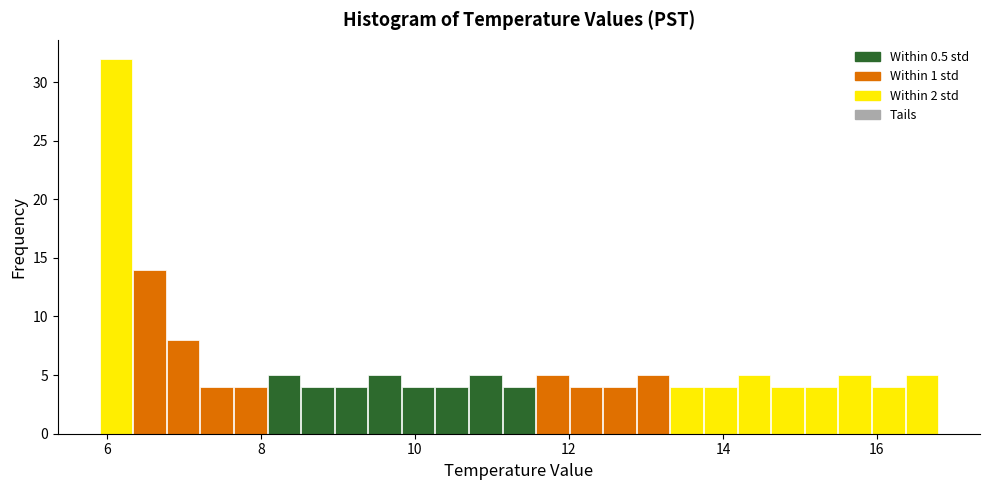

Read against the x-axis, roughly where is the centre of the tallest bar?

6.2